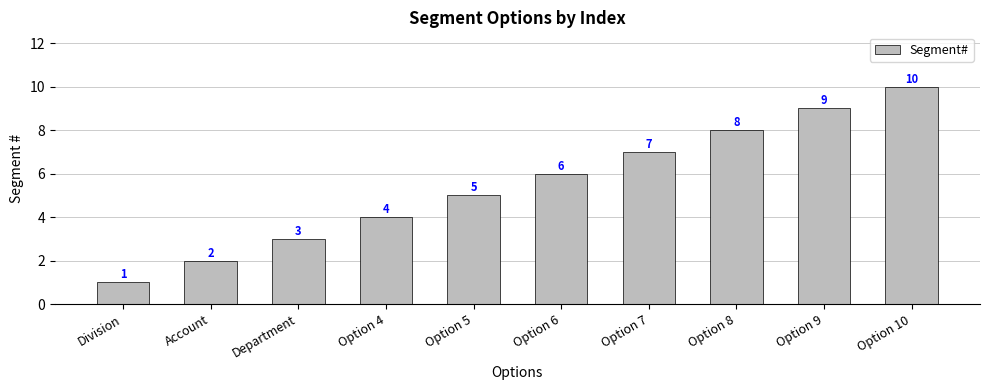

Count the number of data series in this chart.

1